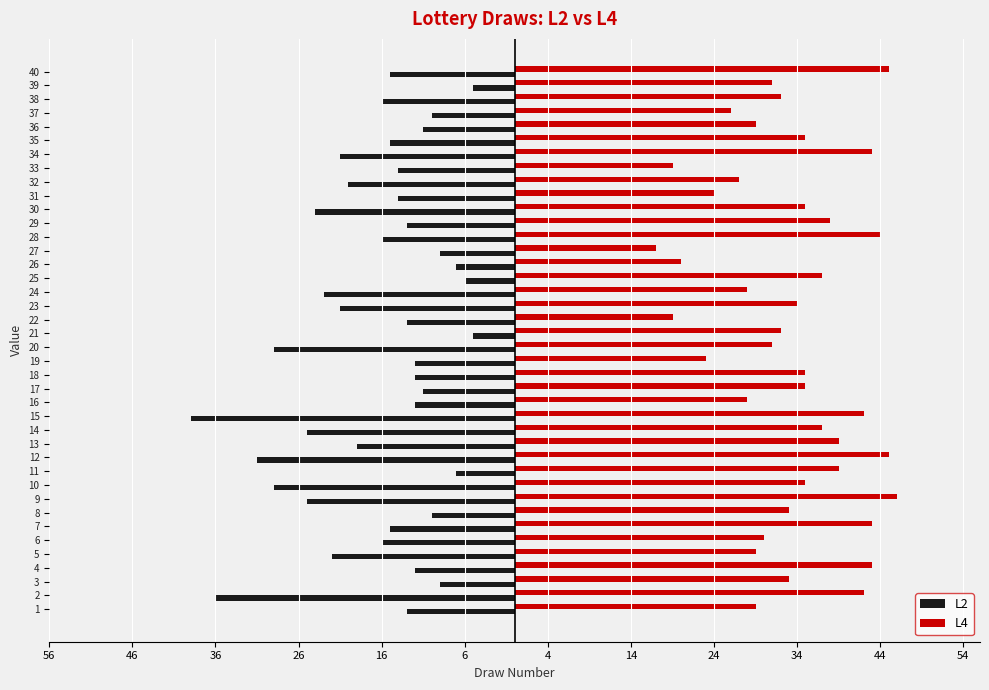

What is the average value of the L4 series?

33